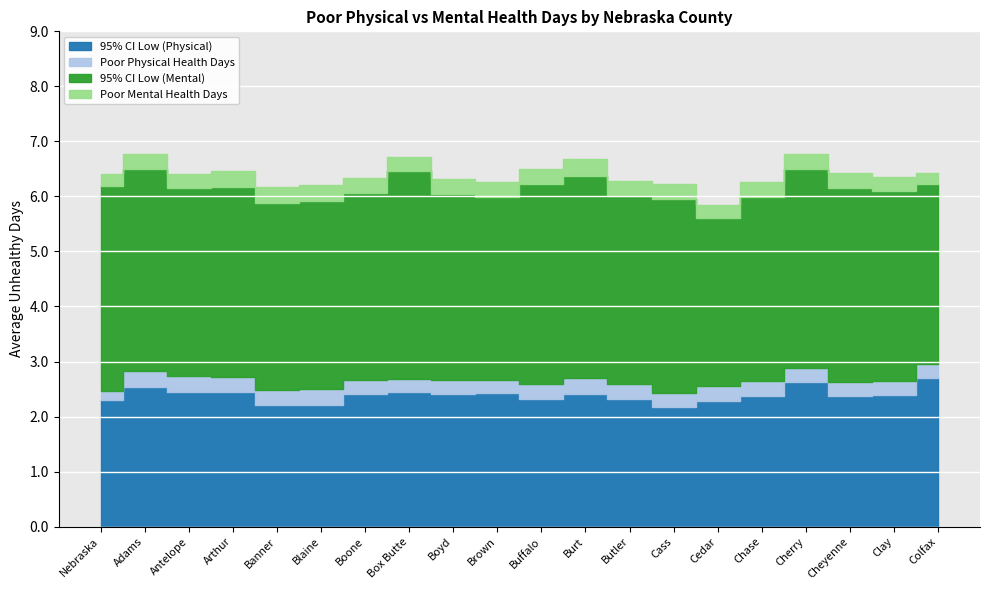

At how many categories does at least one series exceed 3?

20